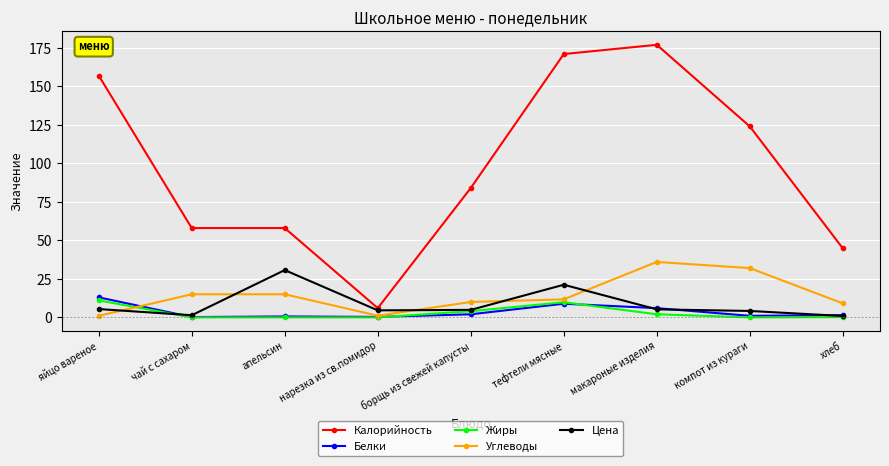

At which label does Углеводы reach its peak?

макароные изделия